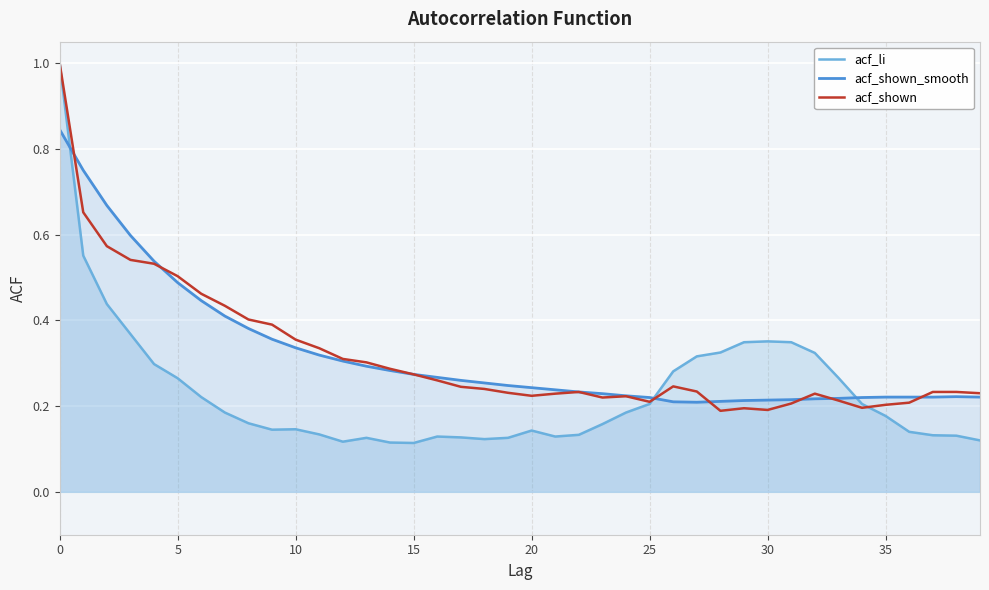

Is it true that acf_li equals 0.1 at 39?

True